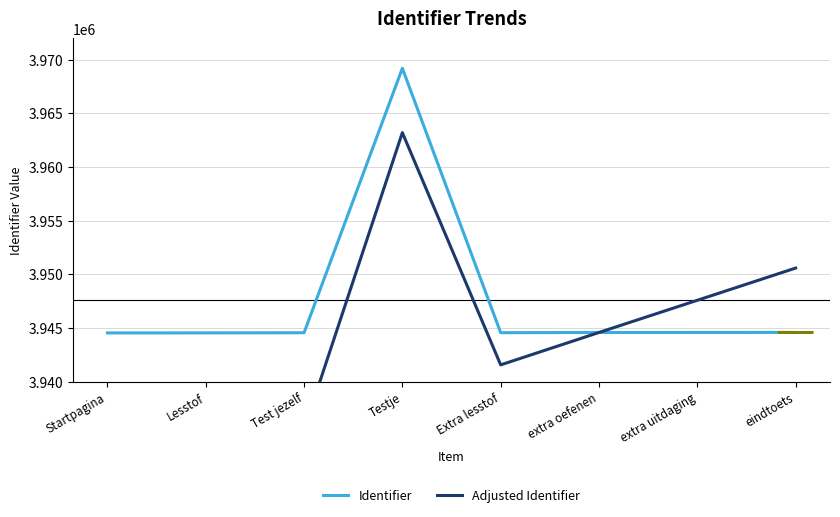

Between extra uitdaging and Extra lesstof, which is larger?

extra uitdaging